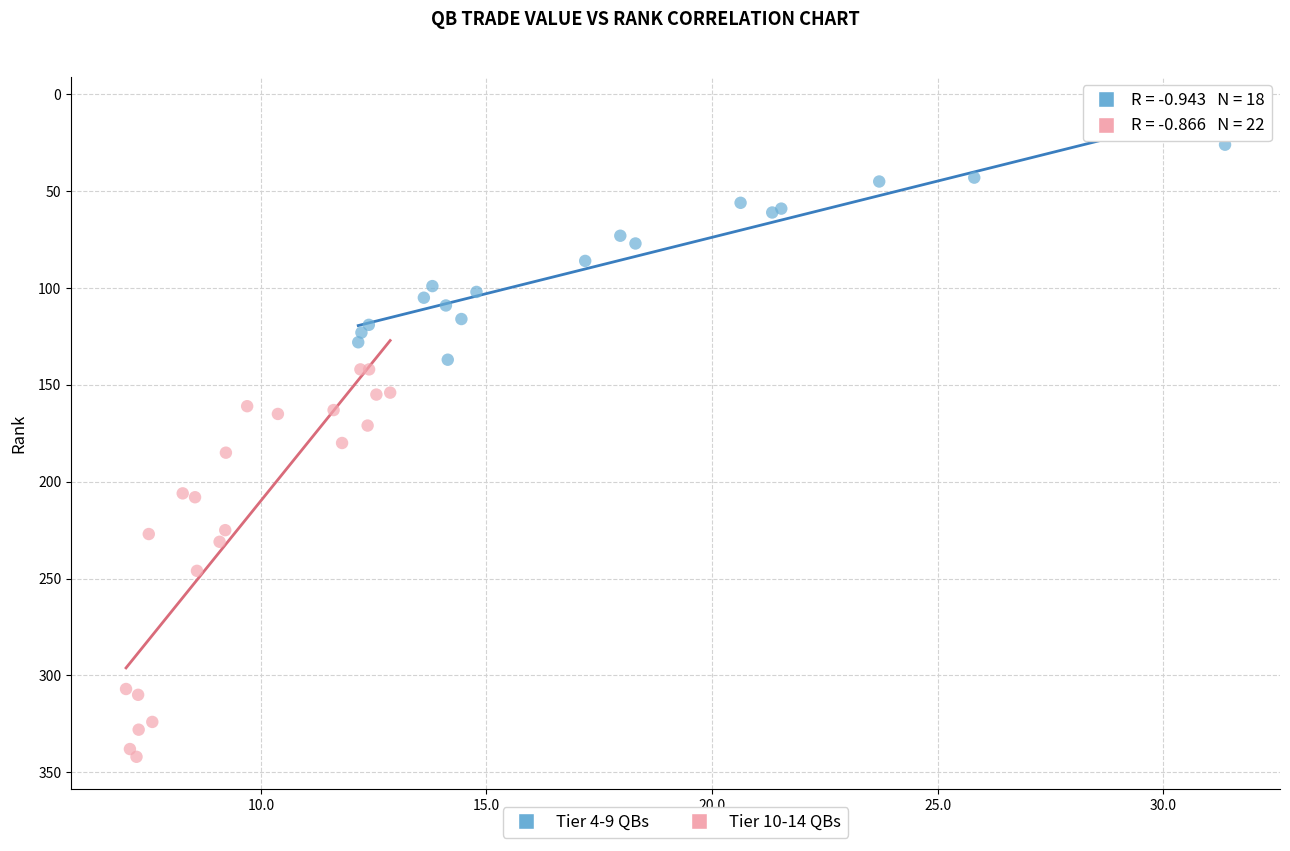

Which series reaches the minimum Y coordinate?

Tier 4-9 QBs